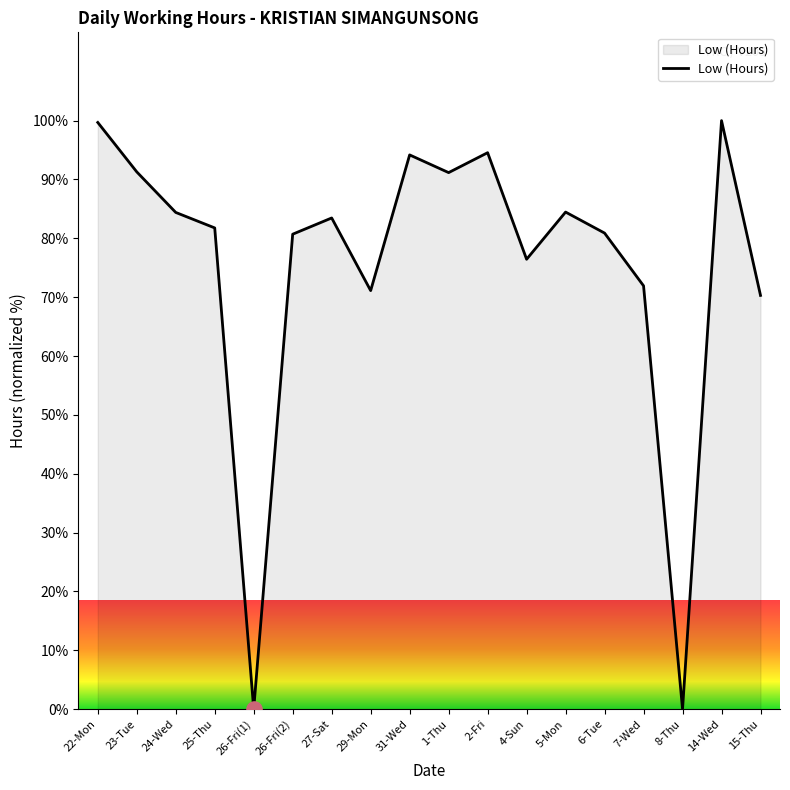

Between 25-Thu and 8-Thu, which is larger?

25-Thu